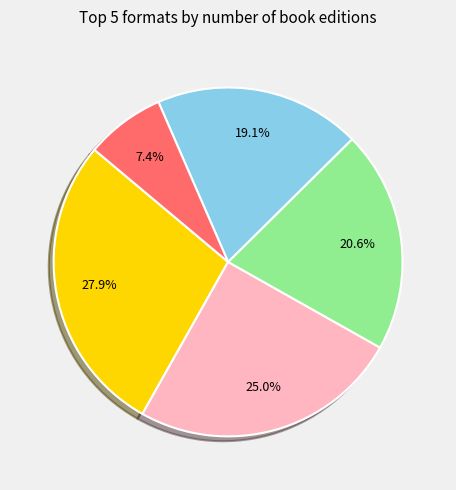

Count the number of slices in the pie.

5